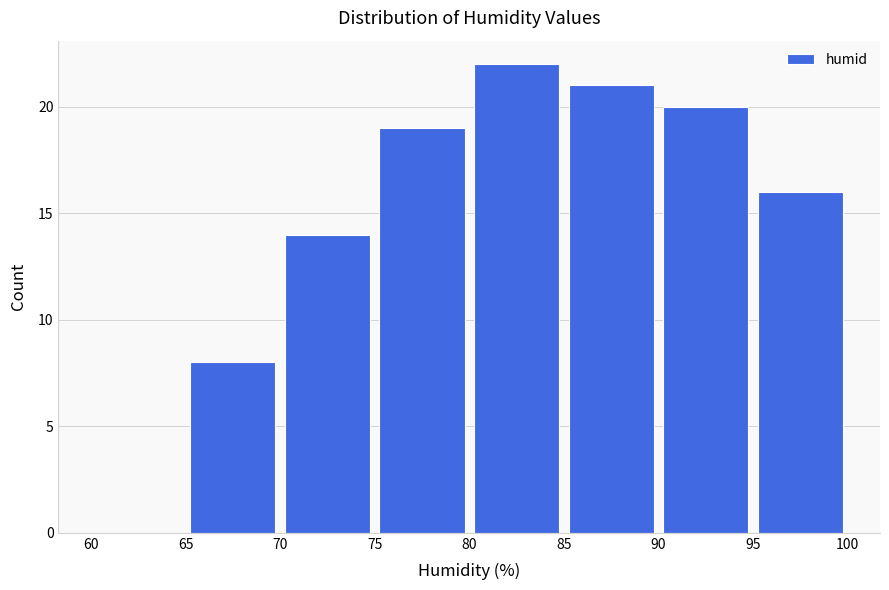

Which range on the x-axis has the tallest bar?

80 to 85